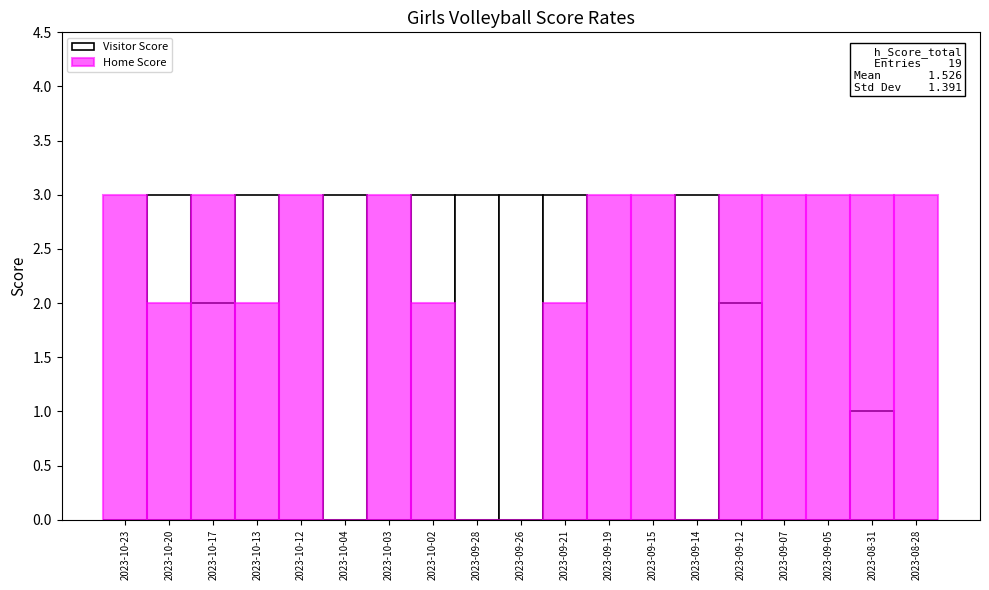

At which label is Visitor Score closest to 1?

2023-08-31